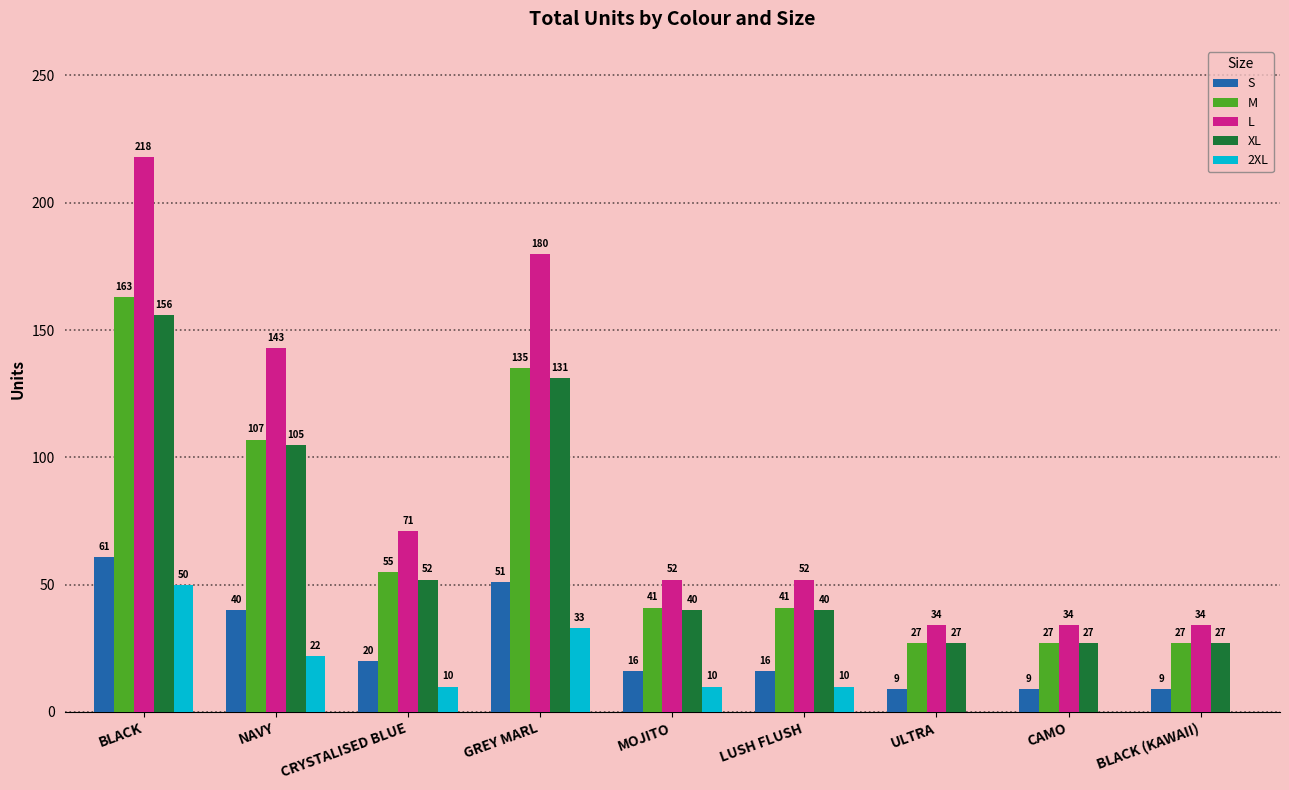

What is the sum of the M values at LUSH FLUSH and BLACK?

204